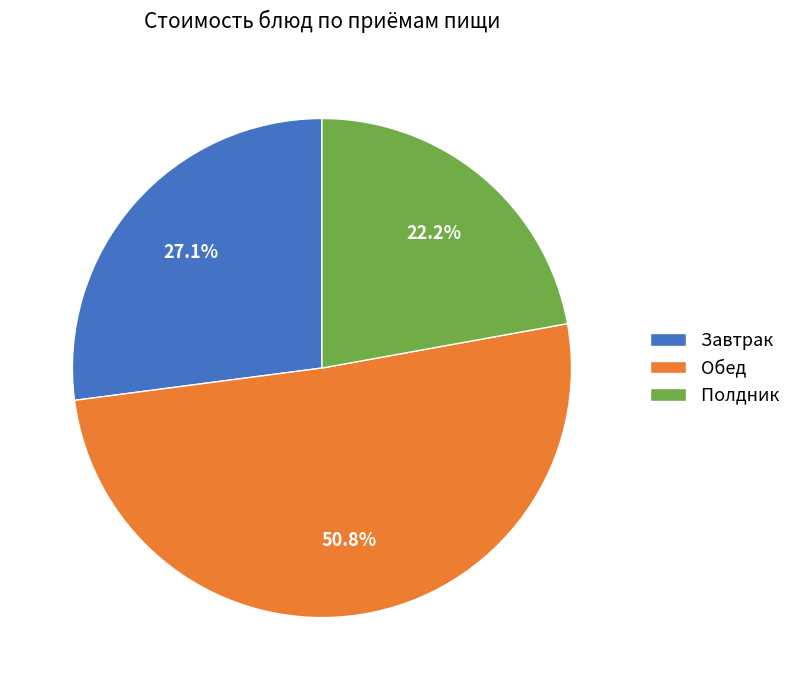

To the nearest percent, what is the difference between the largest and smallest slice percentages?

29%